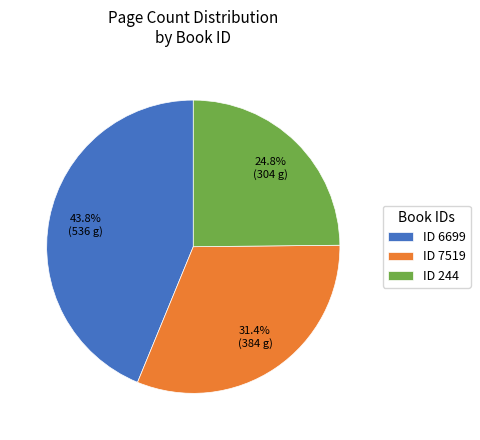

Which has a higher value, ID 244 or ID 7519?

ID 7519